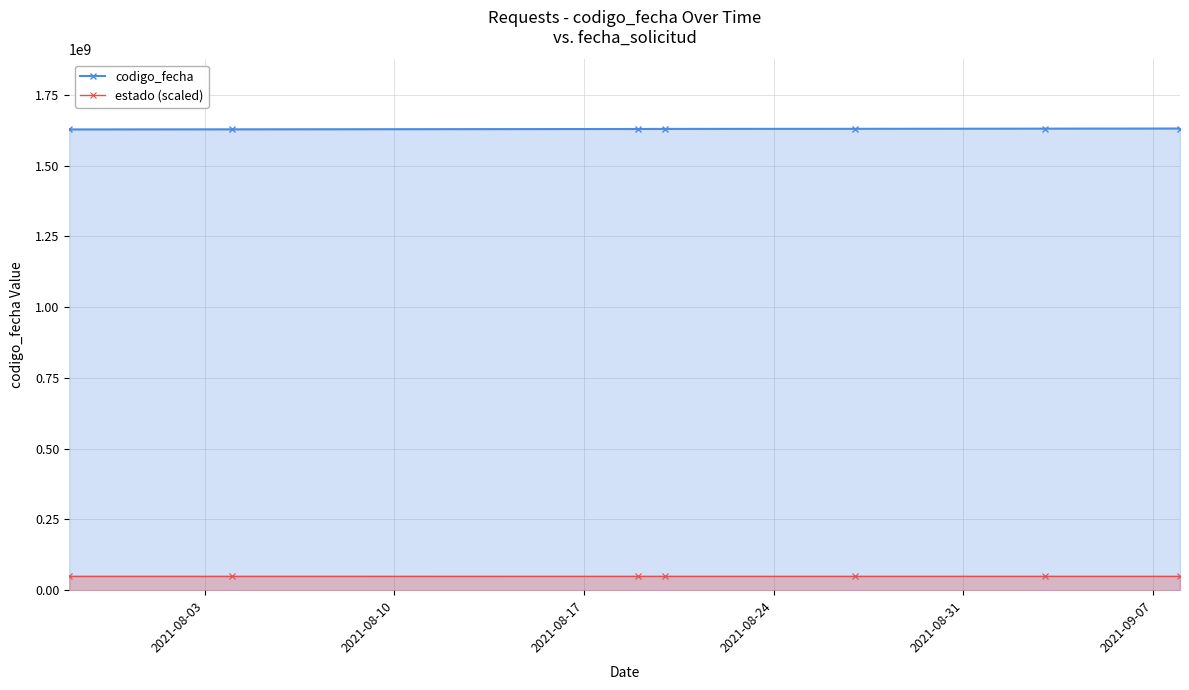

List the series in order of their overall mean, highest first.

codigo_fecha, estado (scaled)